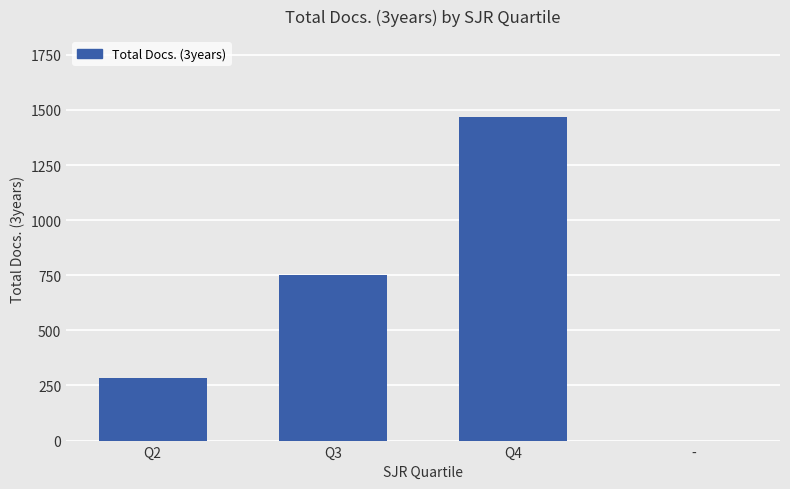

Reading left to right, list all the values displayed in this chart.

Q2=284	Q3=750	Q4=1468	-=0